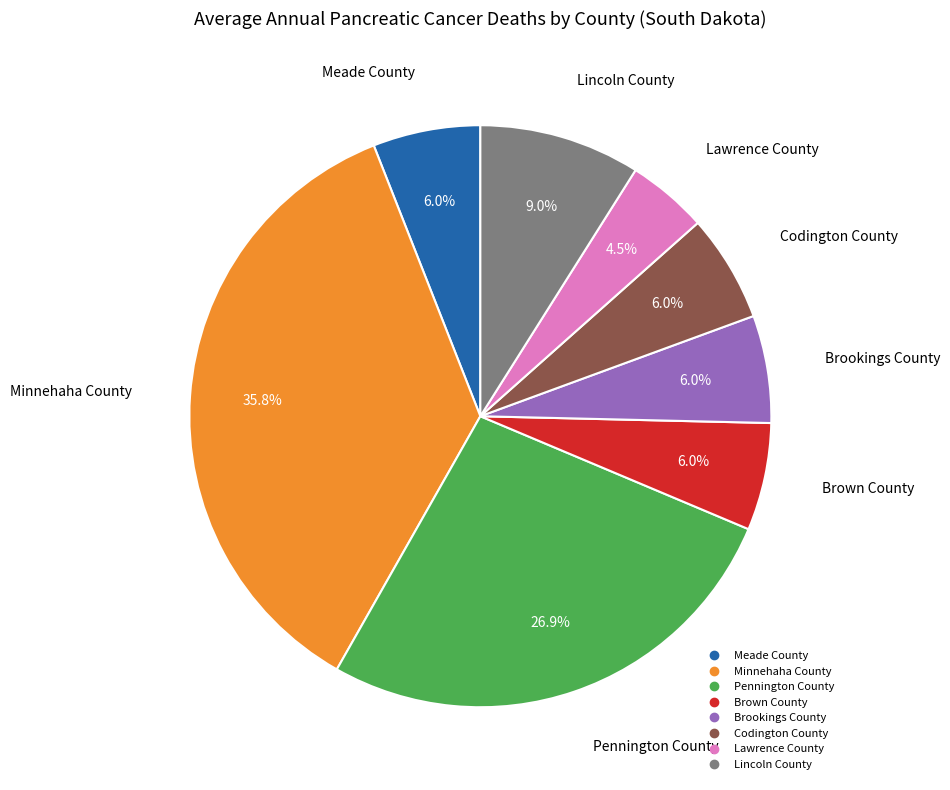

To the nearest percent, what is the difference between the largest and smallest slice percentages?

31%